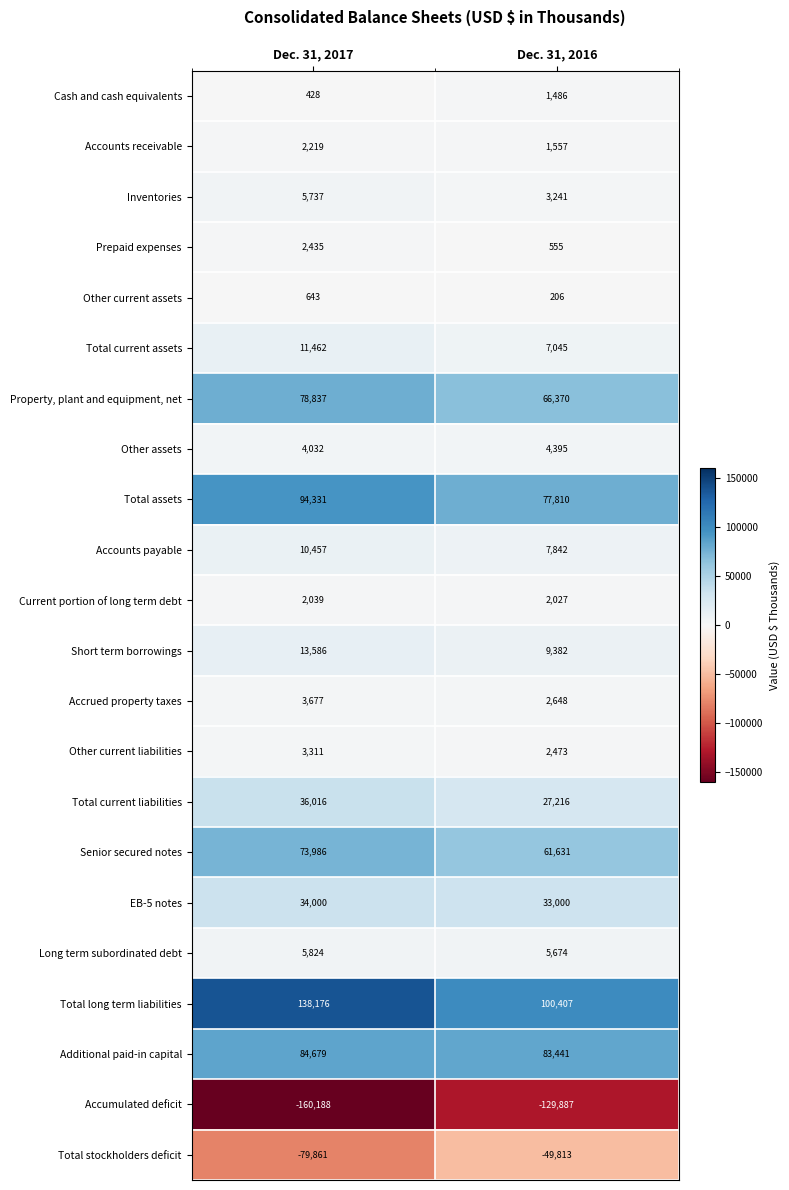

Which category has the highest value in the Accounts receivable series?

Dec. 31, 2017